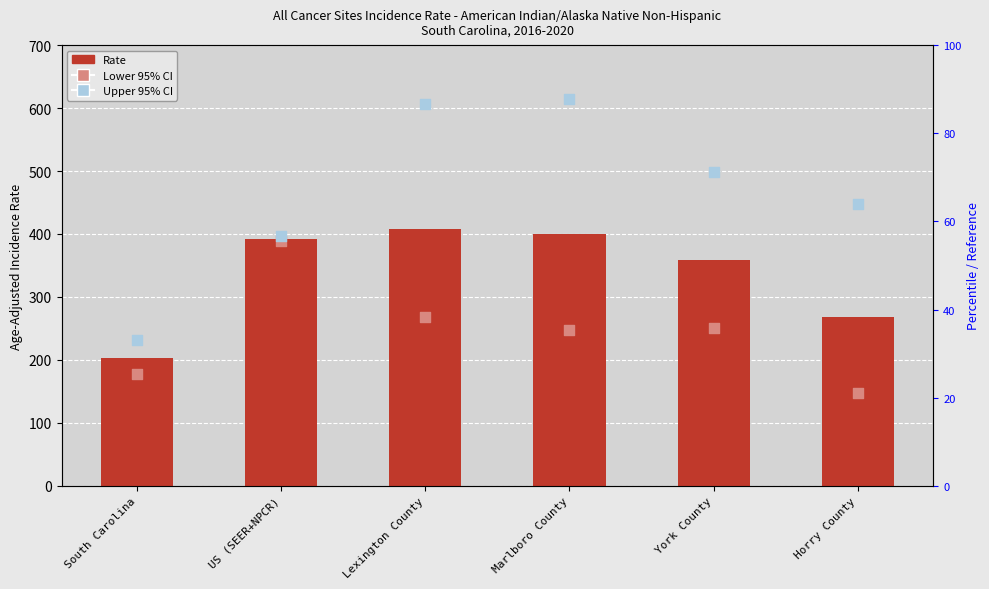

Which series contains the highest Y value?

Upper 95% CI